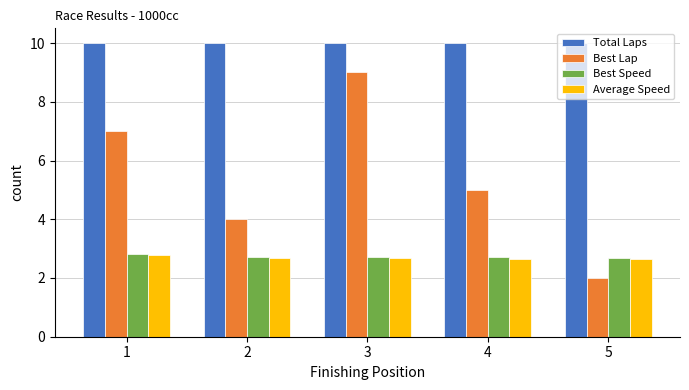

Count the Average Speed values in the range 2 to 3.

5